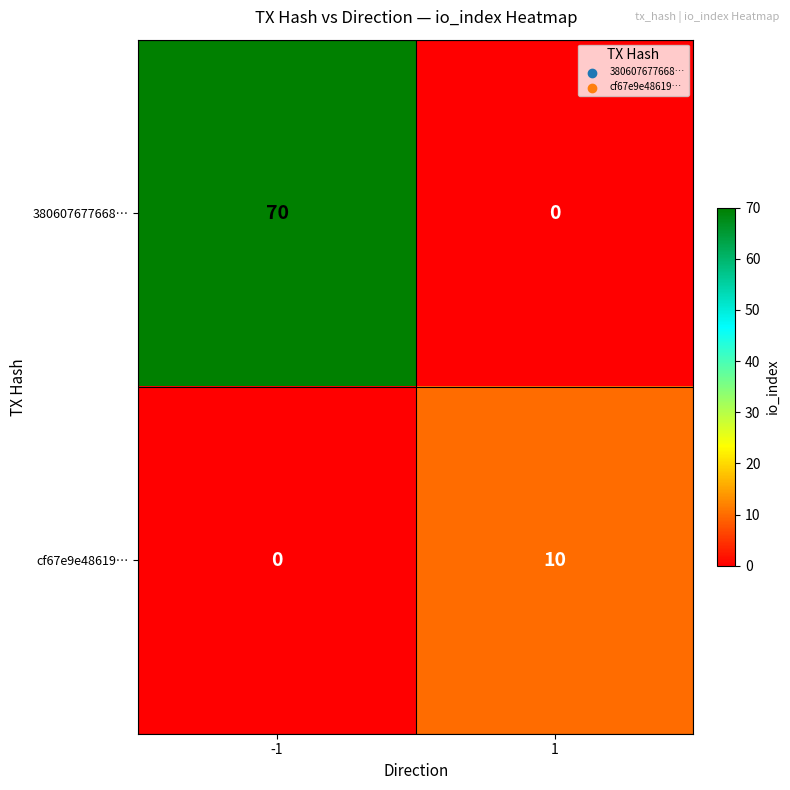

Which series has the largest range (max minus min)?

380607677668…